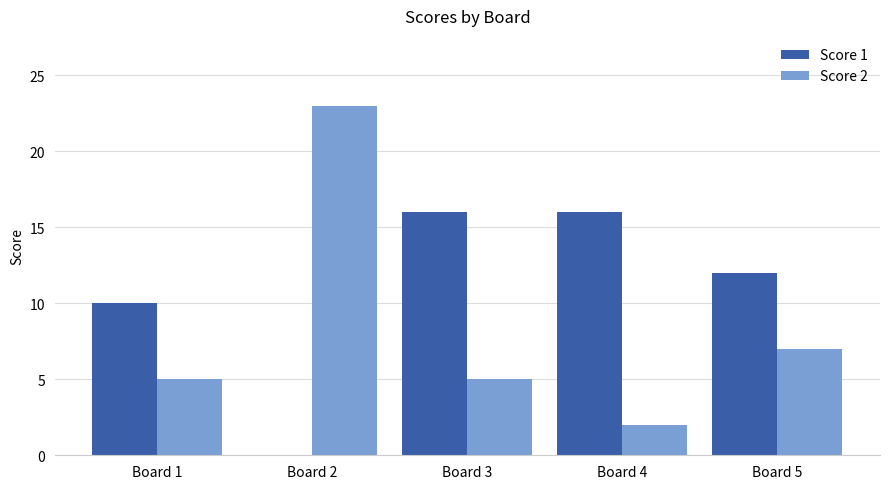

Read the Score 2 value at Board 2, to the nearest 10.

20